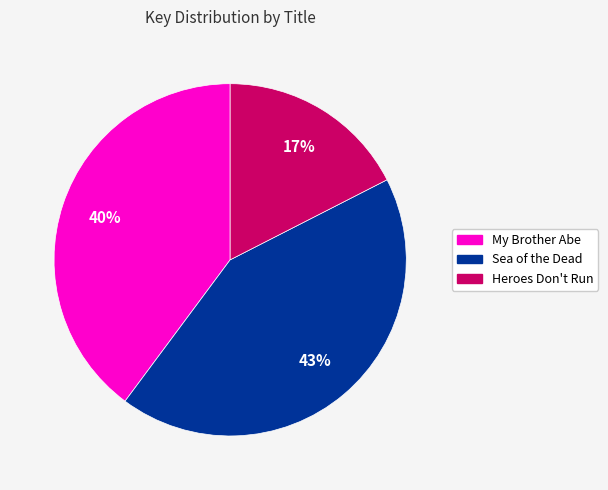

Does My Brother Abe account for over 50% of the chart?

No